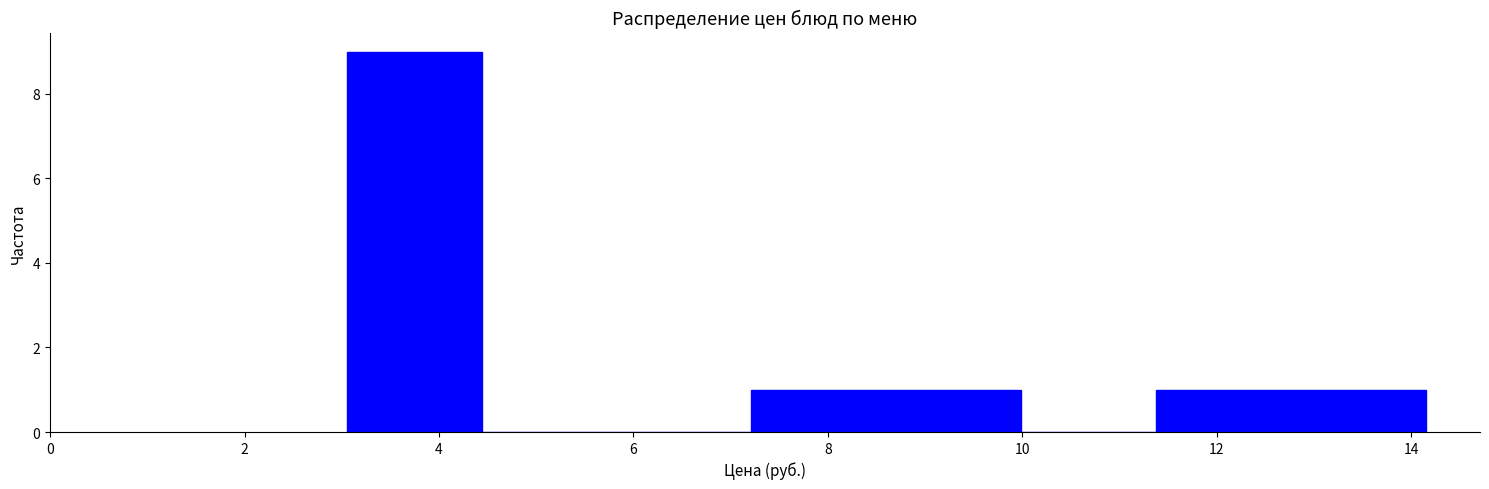

Reading left to right, transcribe this chart: for each bar, give the range it covers on the x-axis and its height. Neither the bar edges nor the heights are printed on the chart, so give them approximately, as read against the axes.

3.0 to 4.4: 9
4.4 to 5.8: 0
5.8 to 7.2: 0
7.2 to 8.6: 1
8.6 to 10.0: 1
10.0 to 11.4: 0
11.4 to 12.8: 1
12.8 to 14.2: 1